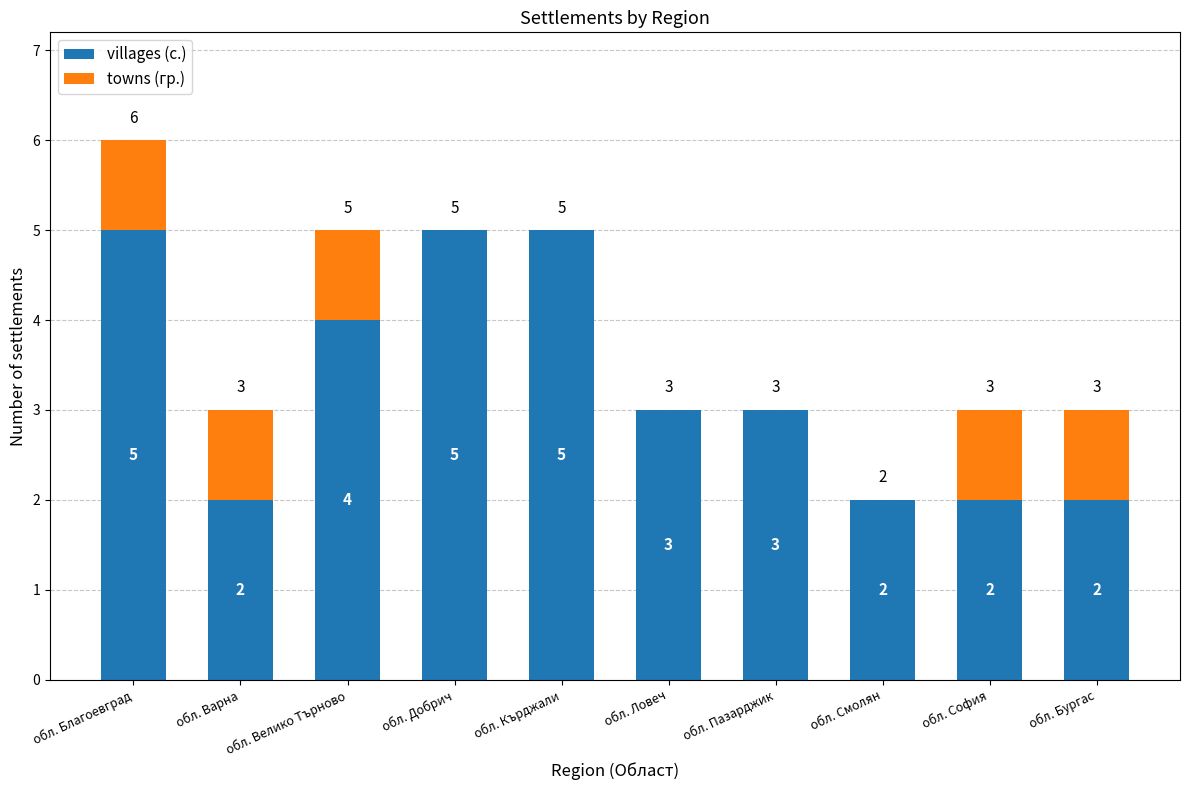

Are the bars grouped side by side (vs. stacked)?

No